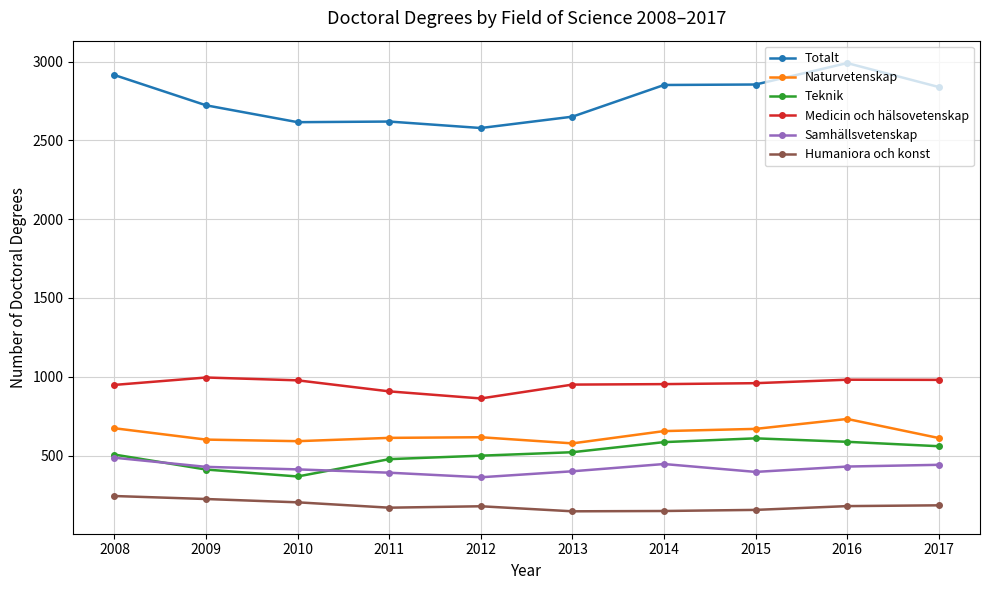

Is it true that Samhällsvetenskap equals 240 at 2013?

False